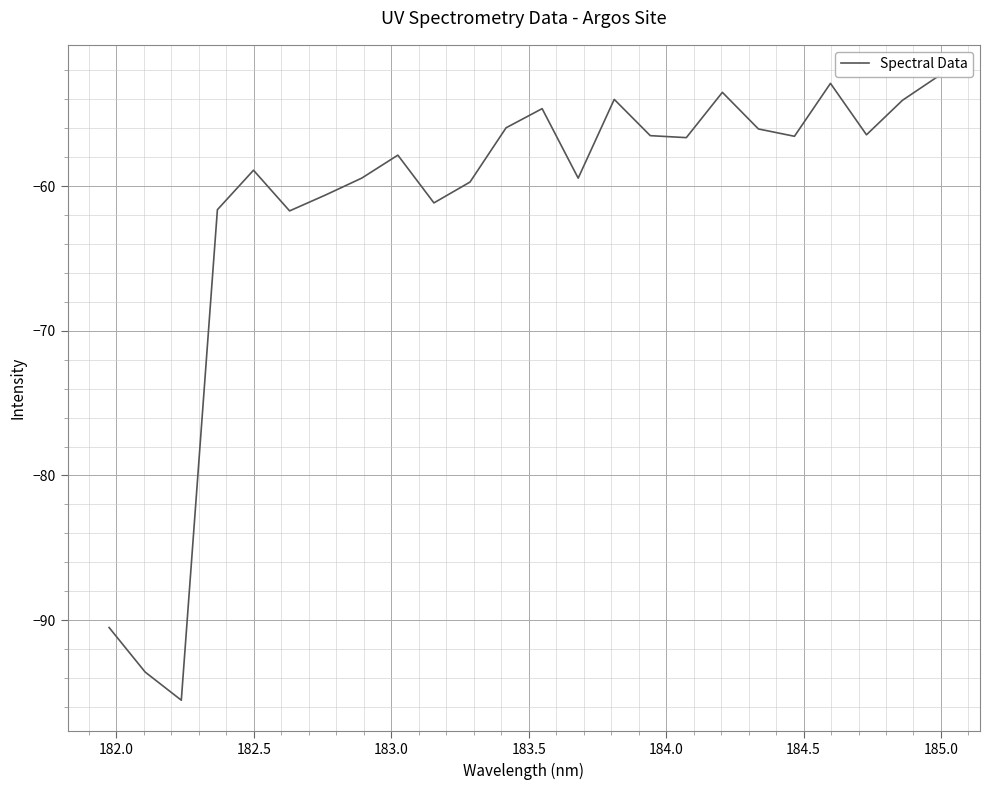

True or false: the data shows -26.5 at 20.

False